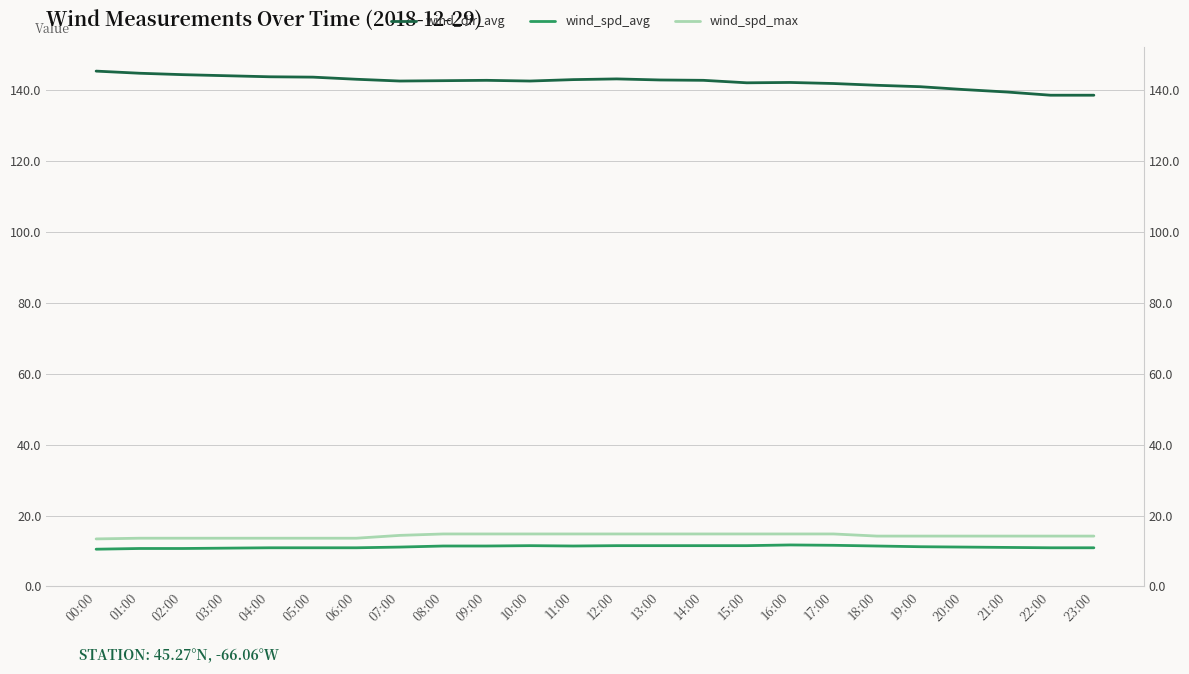

How many values in the wind_spd_avg series exceed 11?

14